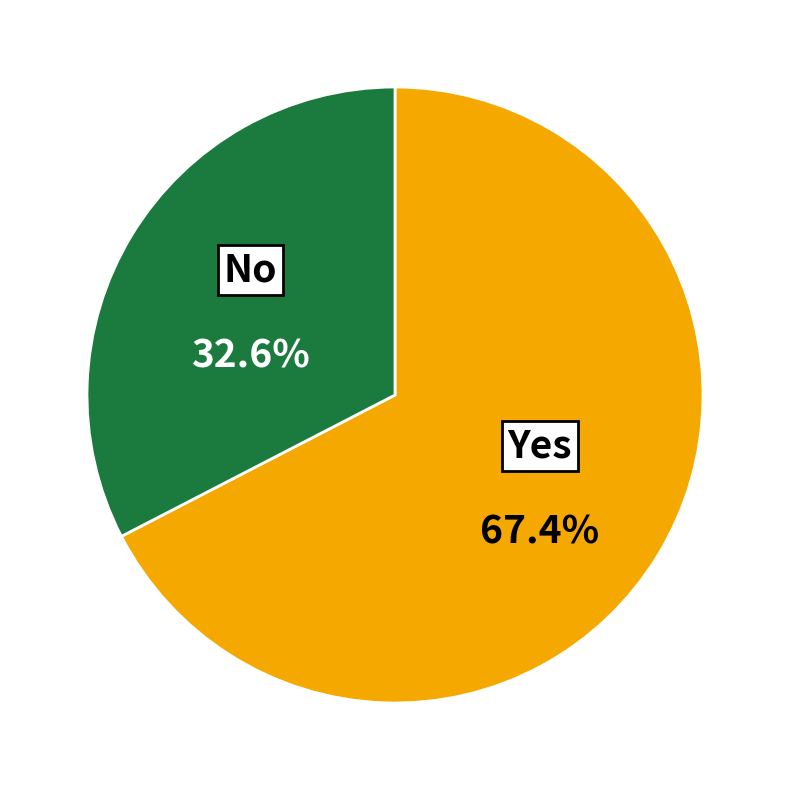

Is the sum of No and Yes greater than half?

Yes